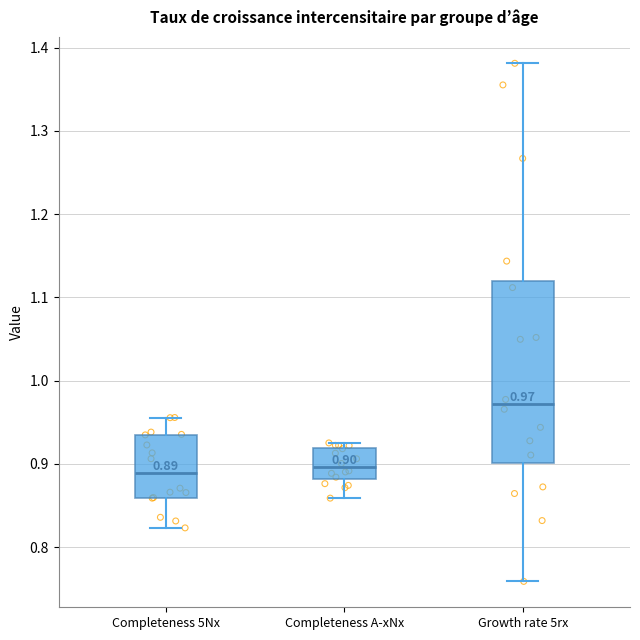

Comparing the boxes themselves (not the whiskers), which one is the tallest?

Growth rate 5rx